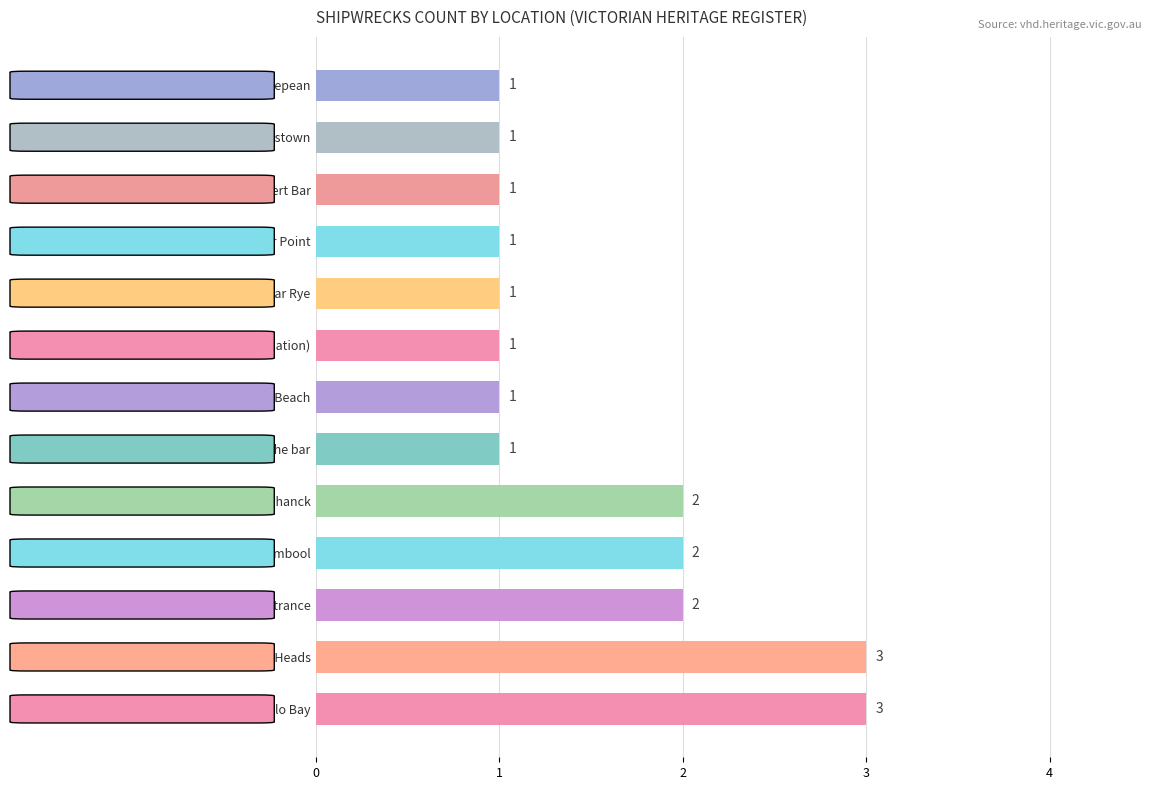

Is it true that the value at Bass Strait, near Cape Schanck is 2?

True